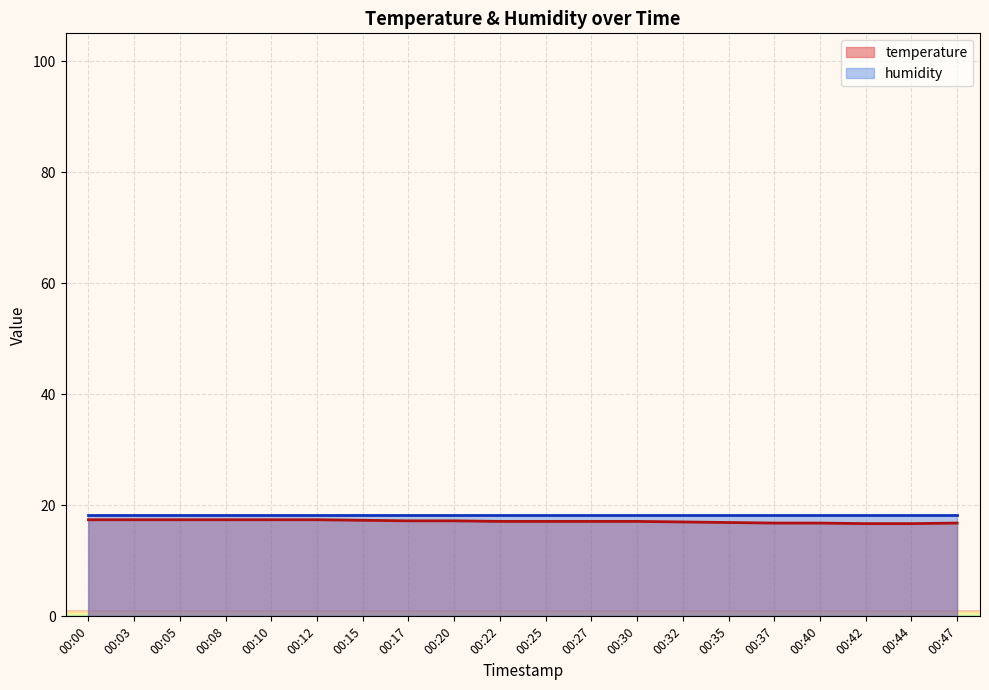

Between 00:37 and 00:42, which is larger?

00:37